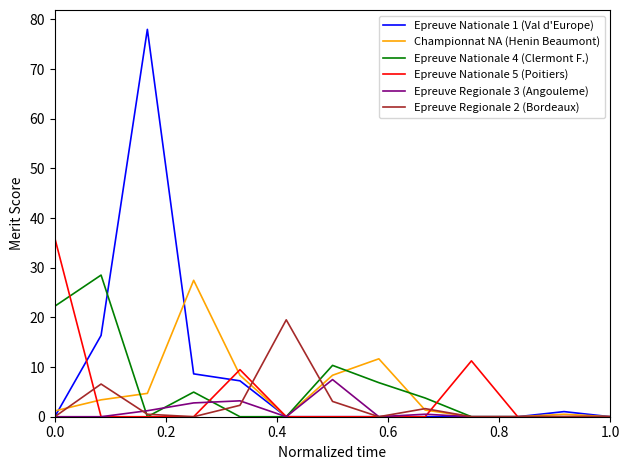

What is the greatest value displayed?

78.0